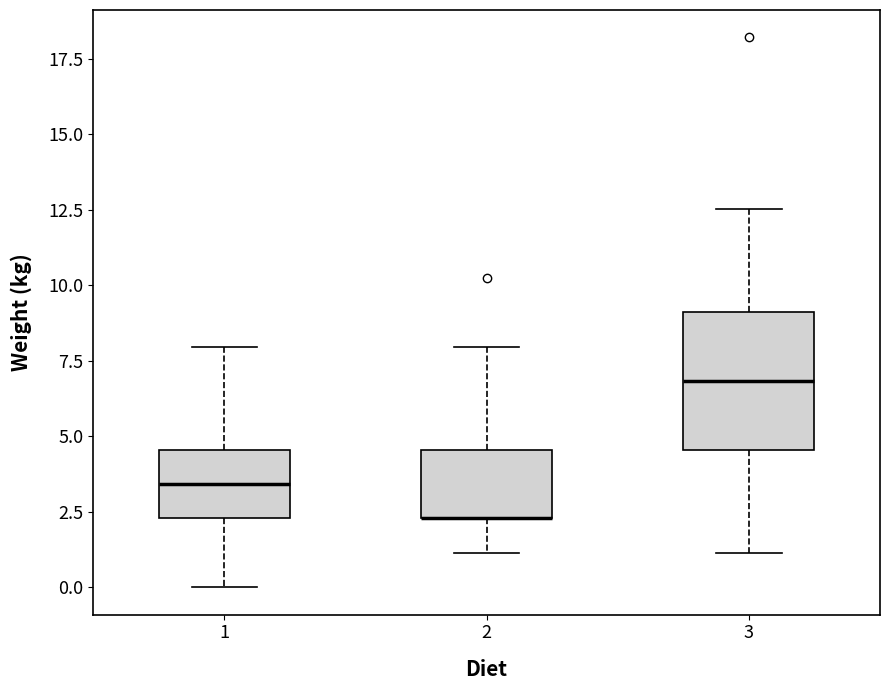

Where is the upper edge of the box at x = 2 on the y-axis? The values are not printed on the chart, so give them approximately, as read against the axis.

4.5